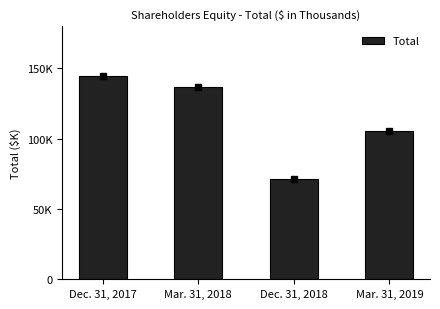

Does the chart contain any negative values?

No